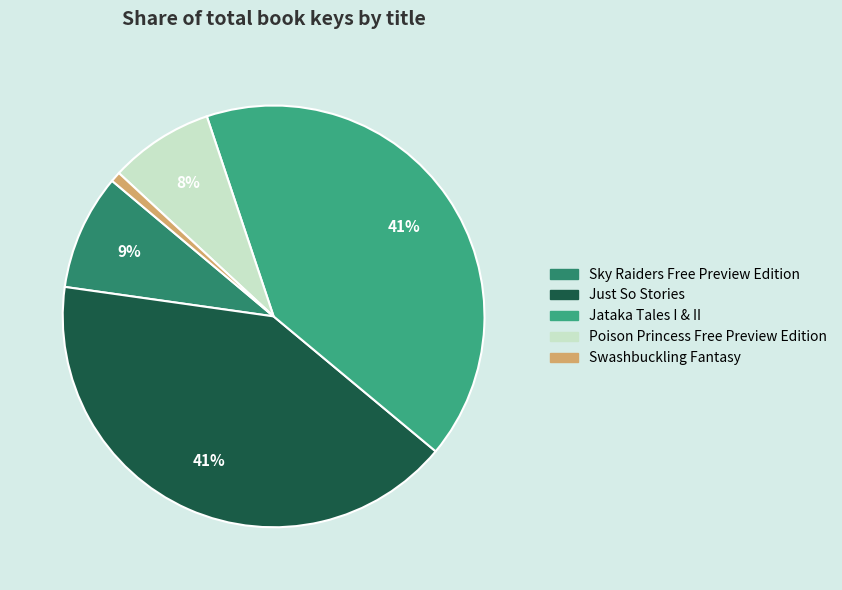

To the nearest percent, what portion does Just So Stories represent?

41%